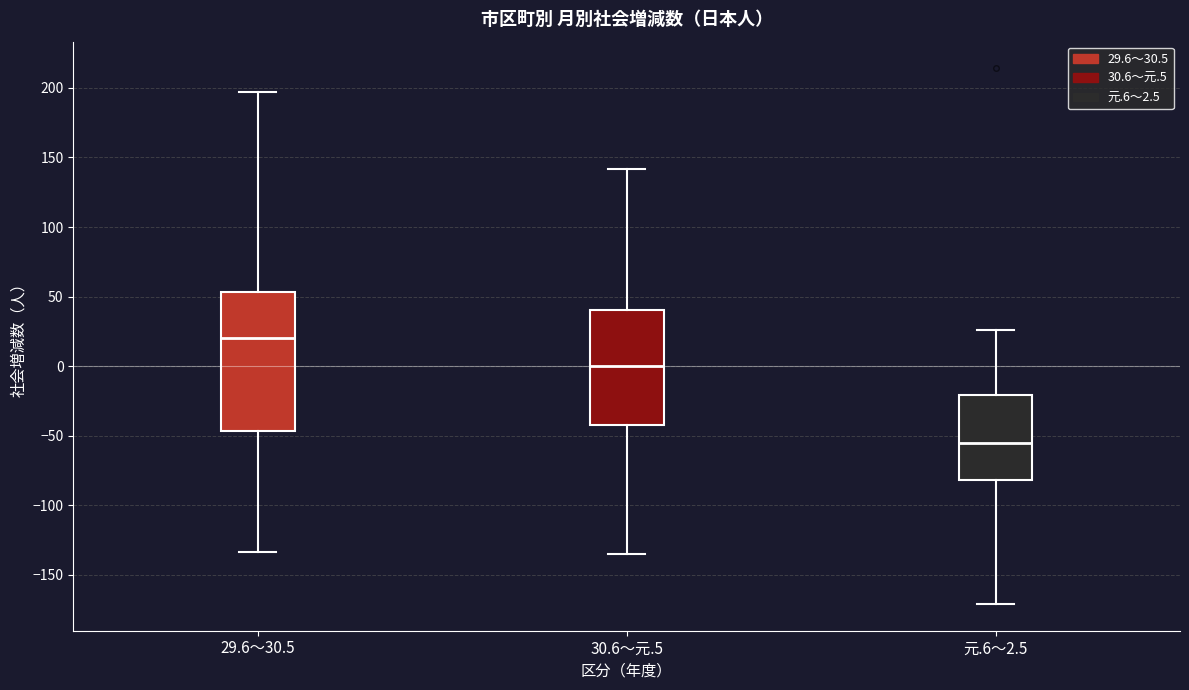

Which box has the lowest median line?

元.6～2.5